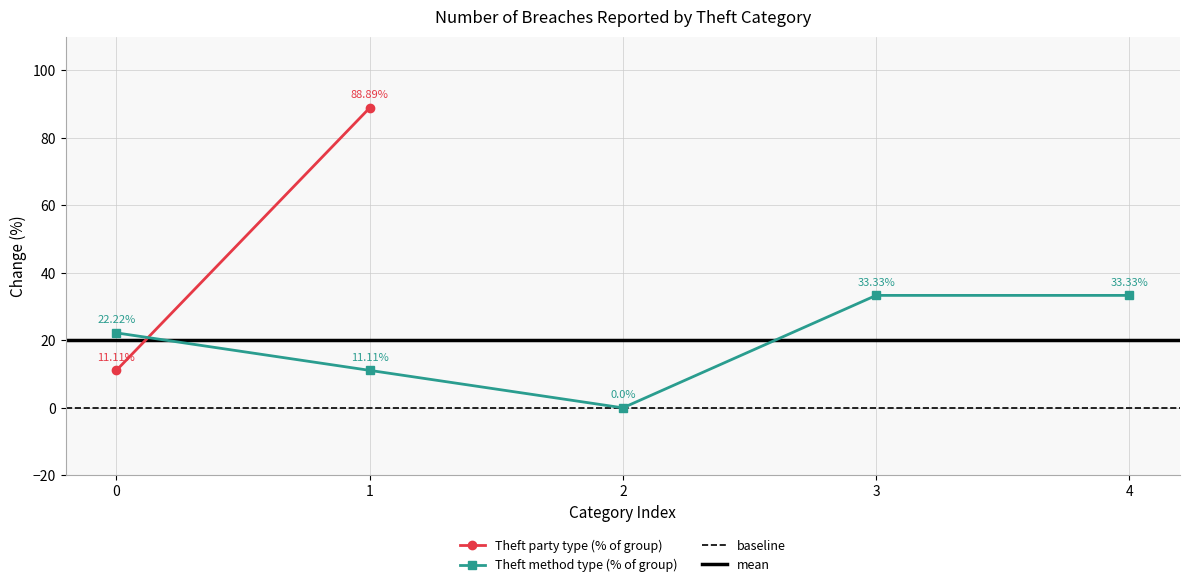

In Theft method type (% of group), how many points are lower than both neighbors (excluding endpoints)?

1